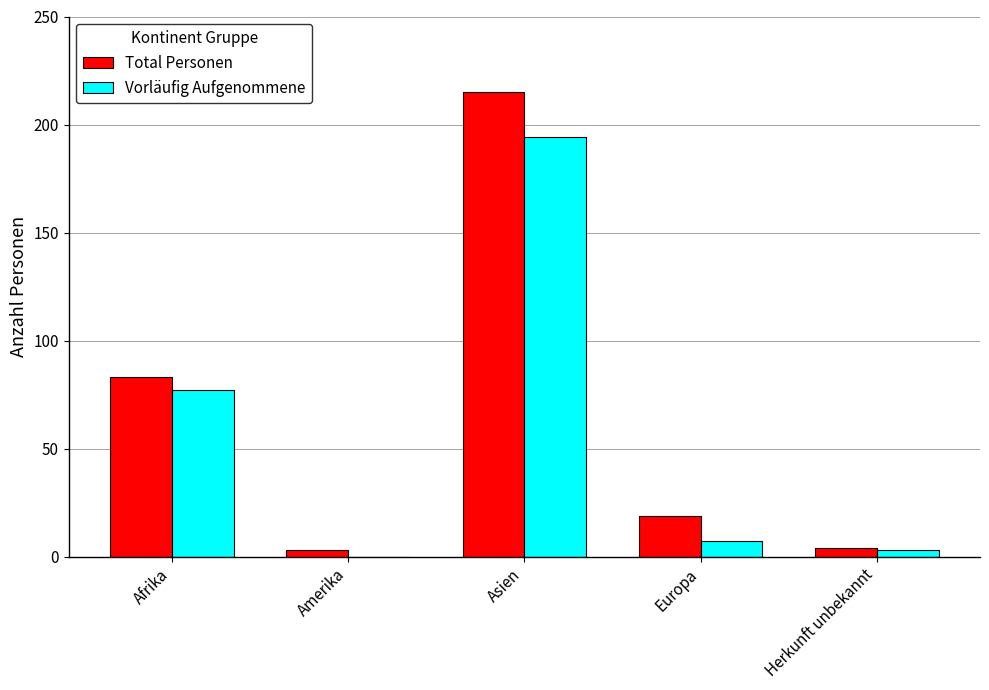

How many positive values does the Vorläufig Aufgenommene series have?

4